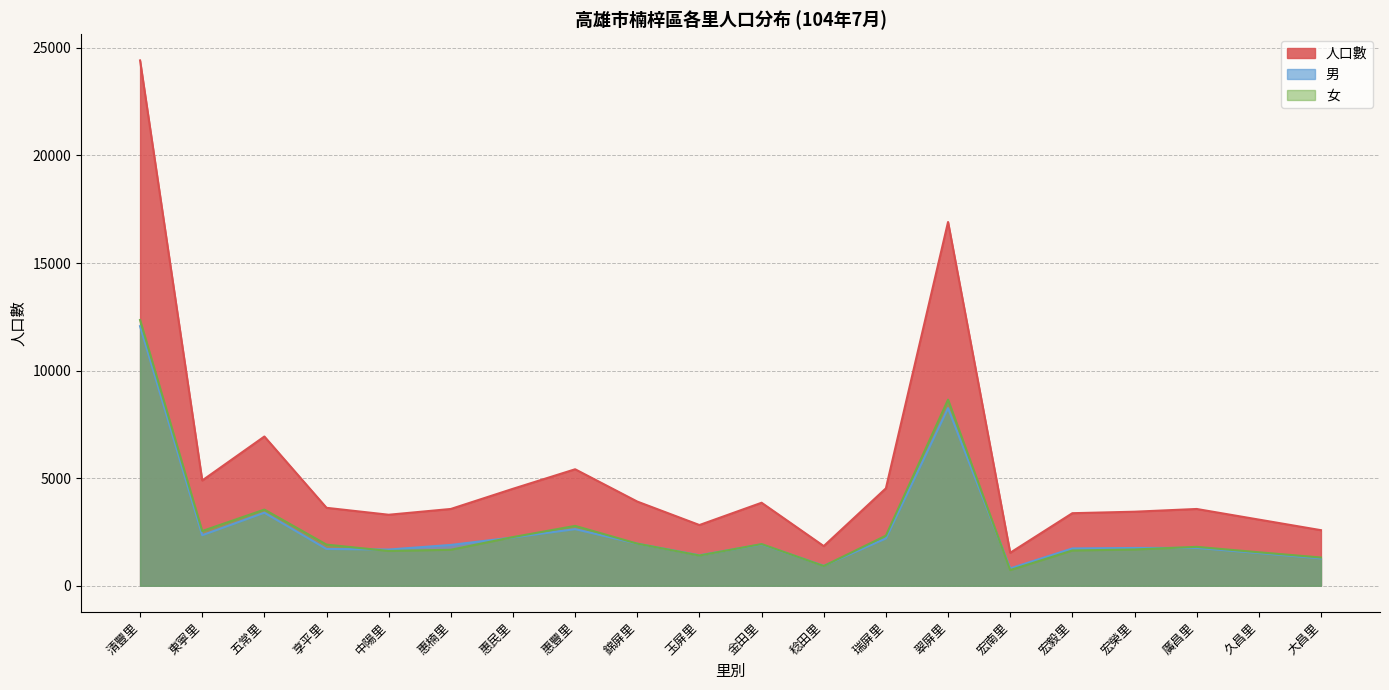

Reading left to right, what are all the values shown in this chart?

人口數: 清豐里=24415	東寧里=4893	五常里=6936	享平里=3622	中陽里=3300	惠楠里=3569	惠民里=4507	惠豐里=5414	錦屏里=3912	玉屏里=2822	金田里=3858	稔田里=1843	瑞屏里=4527	翠屏里=16906	宏南里=1533	宏毅里=3372	宏榮里=3441	廣昌里=3568	久昌里=3075	大昌里=2583
男: 清豐里=12064	東寧里=2350	五常里=3396	享平里=1710	中陽里=1683	惠楠里=1897	惠民里=2245	惠豐里=2632	錦屏里=1955	玉屏里=1416	金田里=1921	稔田里=926	瑞屏里=2199	翠屏里=8256	宏南里=805	宏毅里=1733	宏榮里=1756	廣昌里=1760	久昌里=1519	大昌里=1271
女: 清豐里=12351	東寧里=2543	五常里=3540	享平里=1912	中陽里=1617	惠楠里=1672	惠民里=2262	惠豐里=2782	錦屏里=1957	玉屏里=1406	金田里=1937	稔田里=917	瑞屏里=2328	翠屏里=8650	宏南里=728	宏毅里=1639	宏榮里=1685	廣昌里=1808	久昌里=1556	大昌里=1312